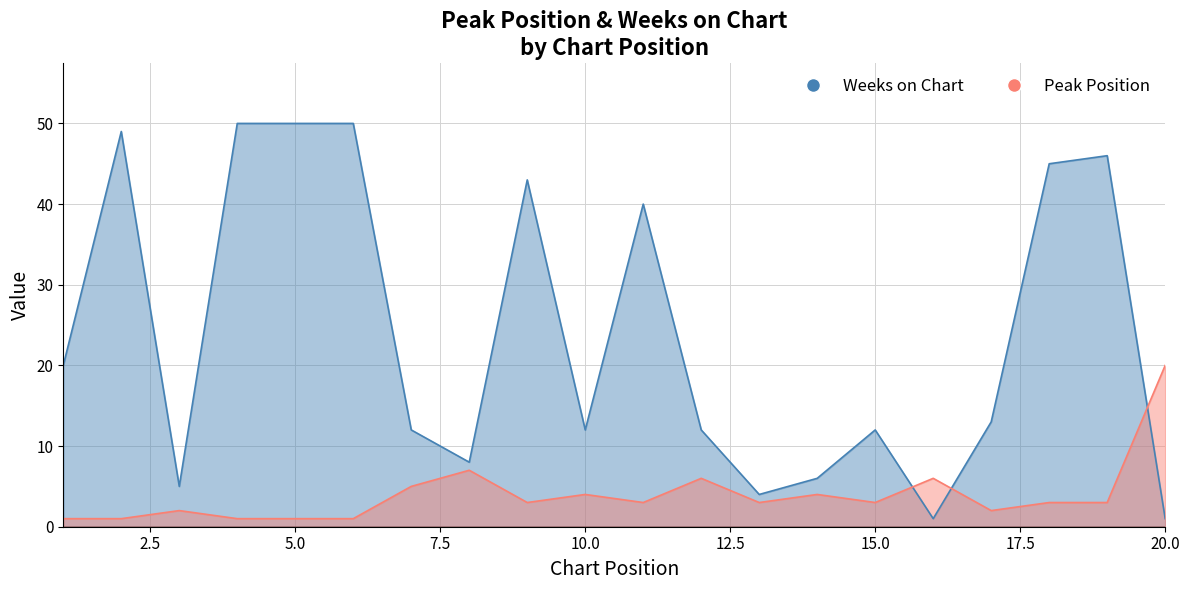

Where do Peak Position and Weeks on Chart first cross each other?

15 and 16